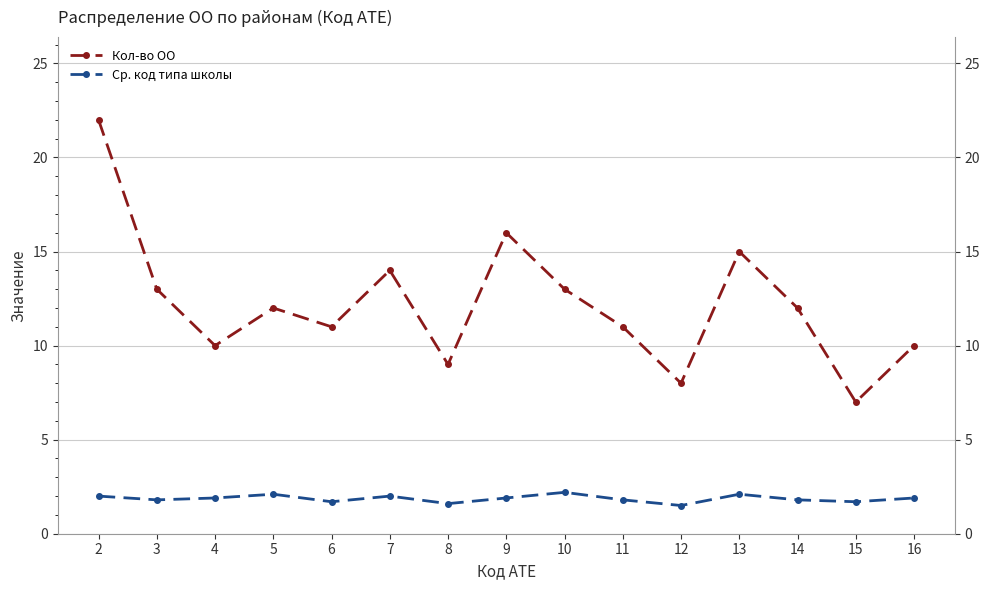

True or false: Ср. код типа школы and Кол-во ОО cross at least once.

False